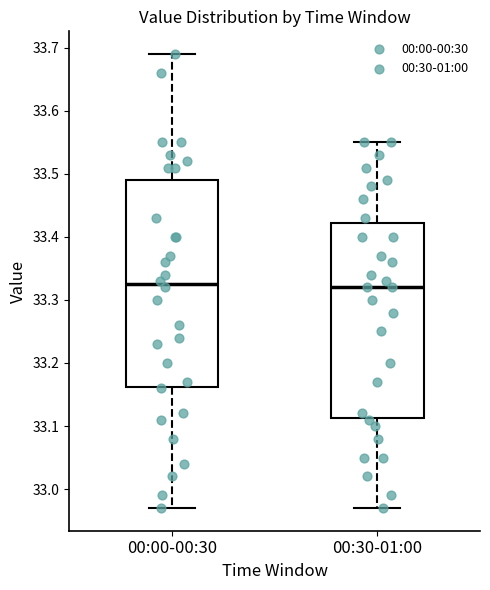

Reading left to right, transcribe this box plot: for each box, give where its median line is, the range the box spans, and where its two whiskers end, as read against the y-axis. The values are not printed on the chart, so give them approximately, as read against the axis.

00:00-00:30: median 33.33, box 33.16 to 33.49, whiskers 32.97 to 33.69
00:30-01:00: median 33.32, box 33.11 to 33.42, whiskers 32.97 to 33.55